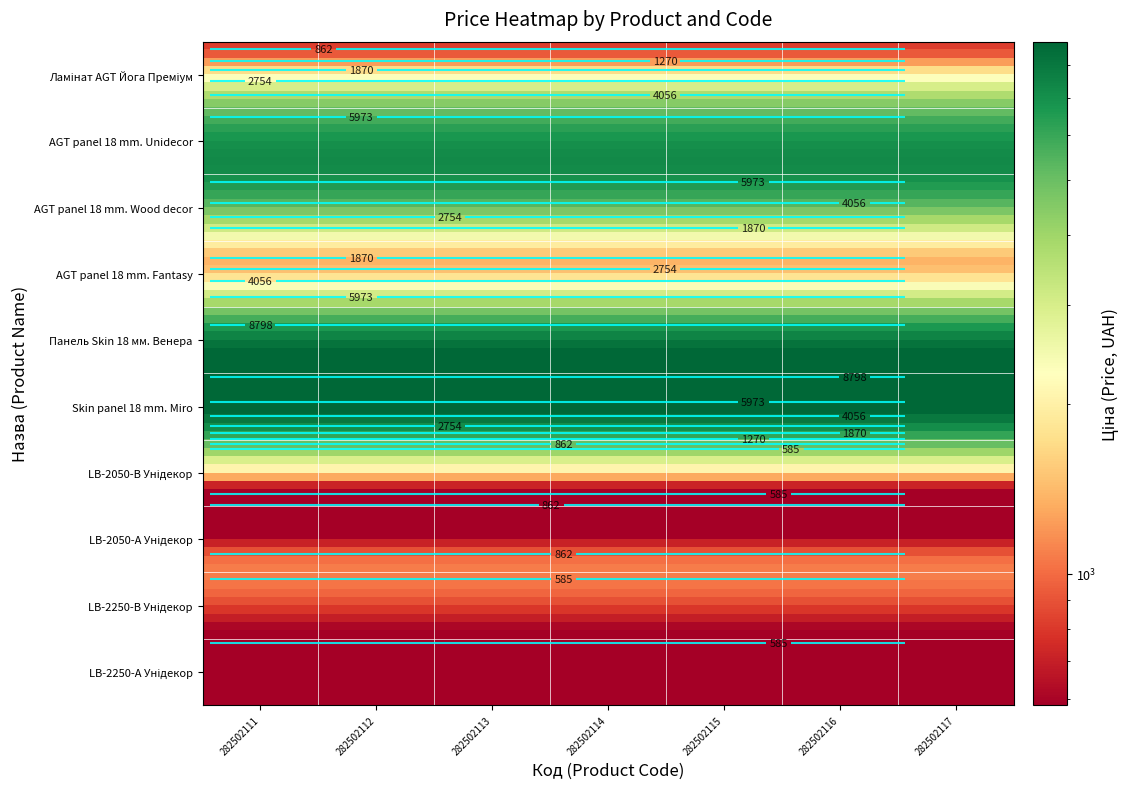

Is it true that LB-2250-В Унідекор equals 602.1 at 2?

True